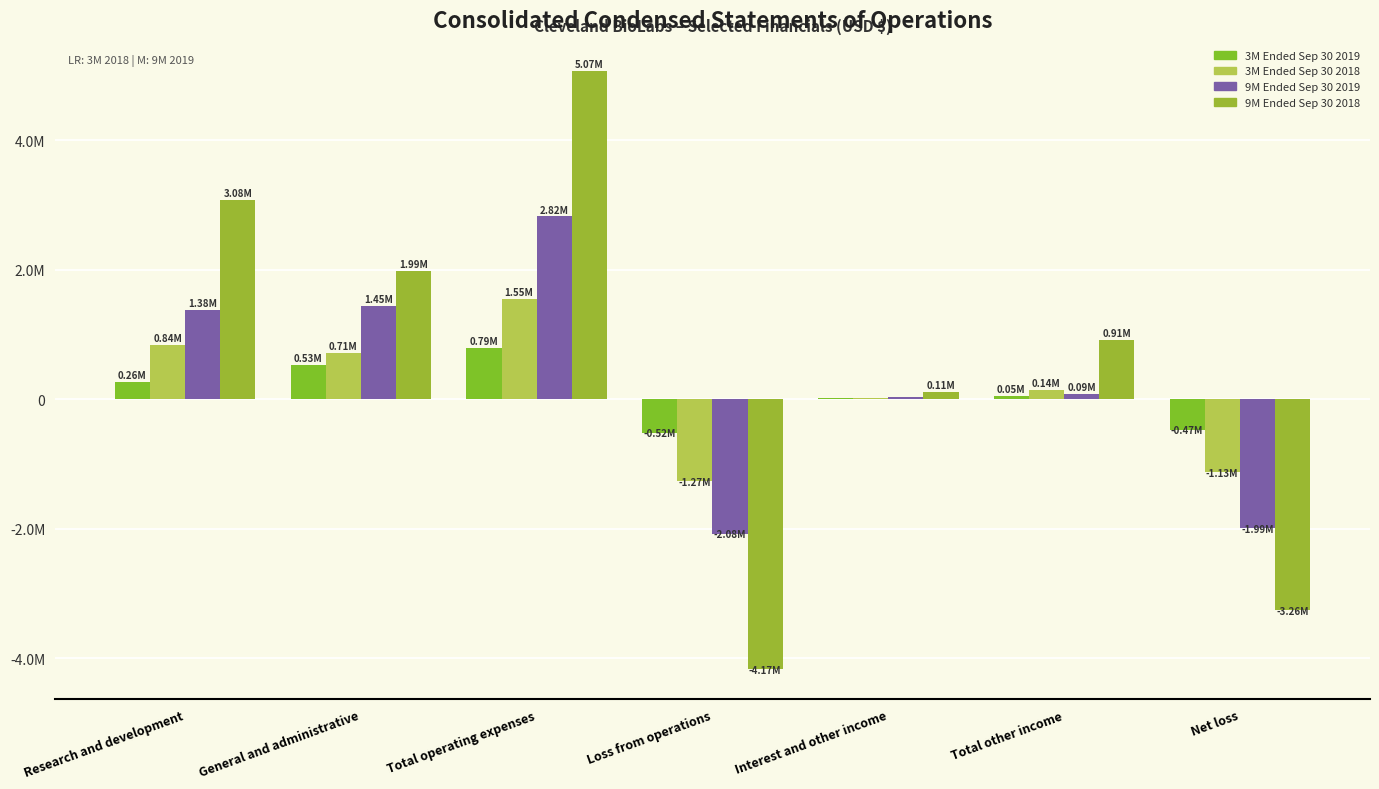

Are the bars horizontal?

No